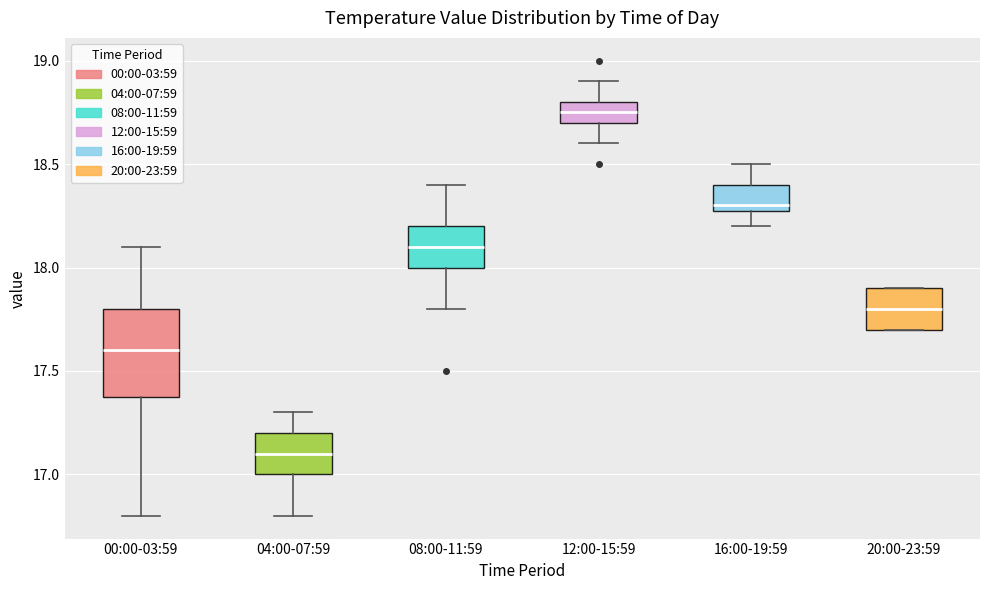

Which box has the highest median line?

12:00-15:59